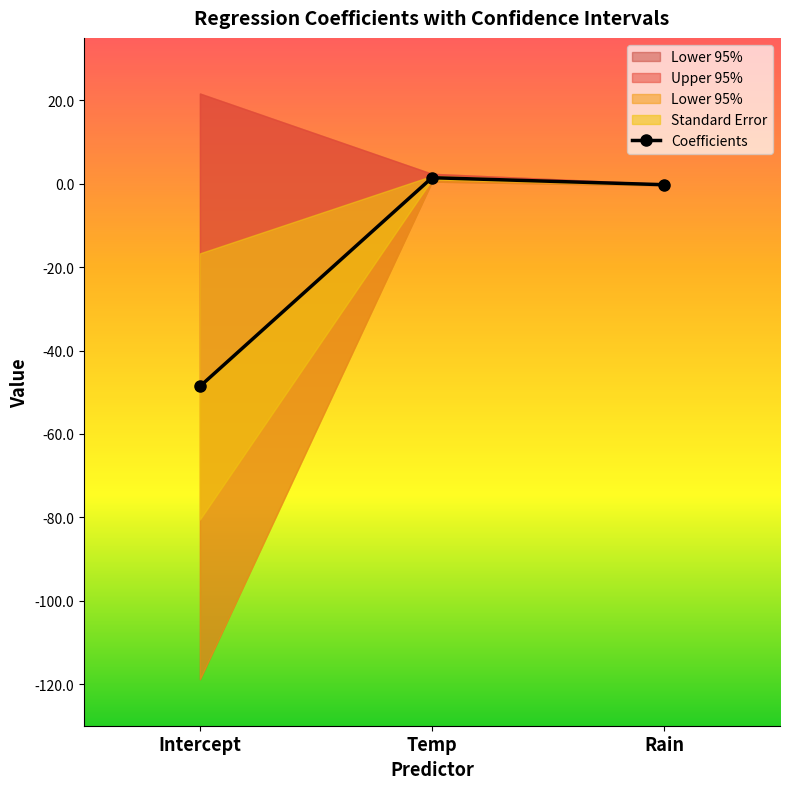

What is the sum of the values at Intercept and Rain?

-48.8